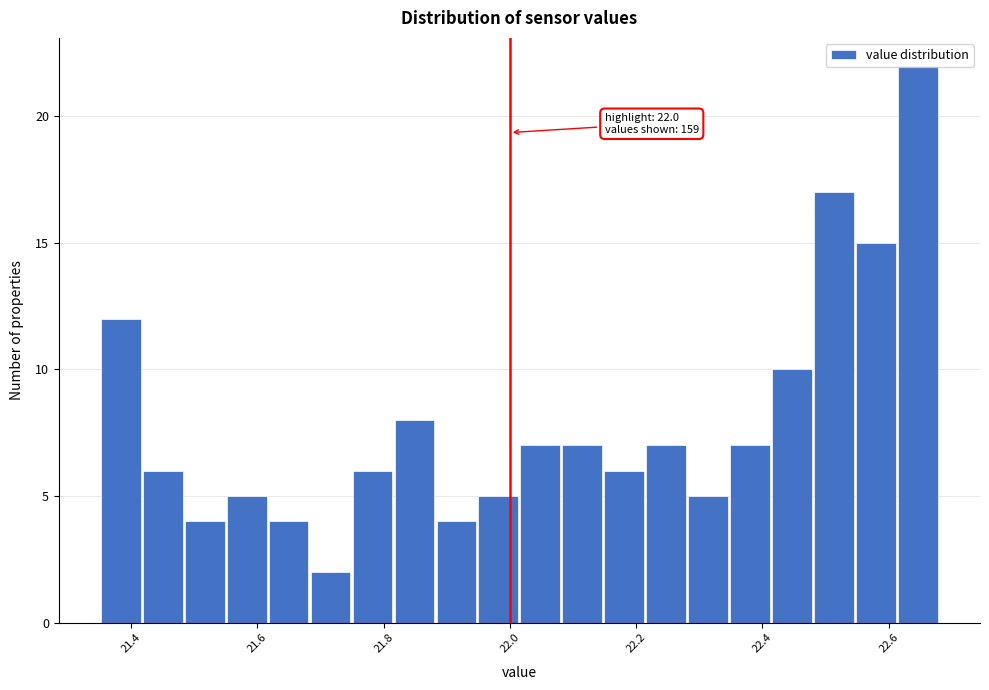

Around what value on the x-axis is the tallest bar? Give the approximate position of its centre, as read against the axis.

22.64